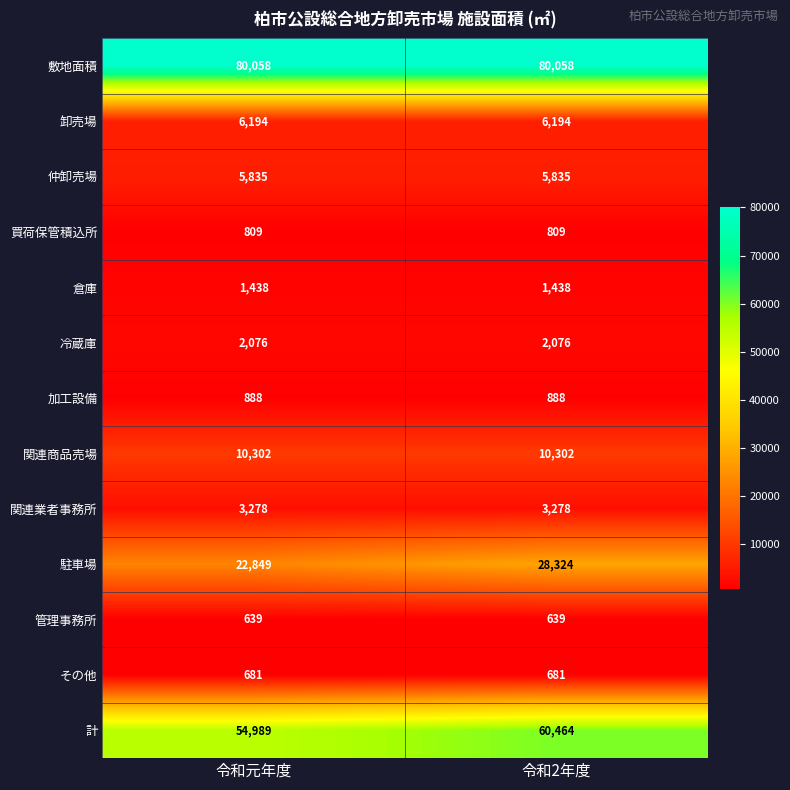

Reading left to right, transcribe all the data shown in this chart.

敷地面積: 80058	80058
卸売場: 6194	6194
仲卸売場: 5835	5835
買荷保管積込所: 809	809
倉庫: 1438	1438
冷蔵庫: 2076	2076
加工設備: 888	888
関連商品売場: 10302	10302
関連業者事務所: 3278	3278
駐車場: 22849	28324
管理事務所: 639	639
その他: 681	681
計: 54989	60464